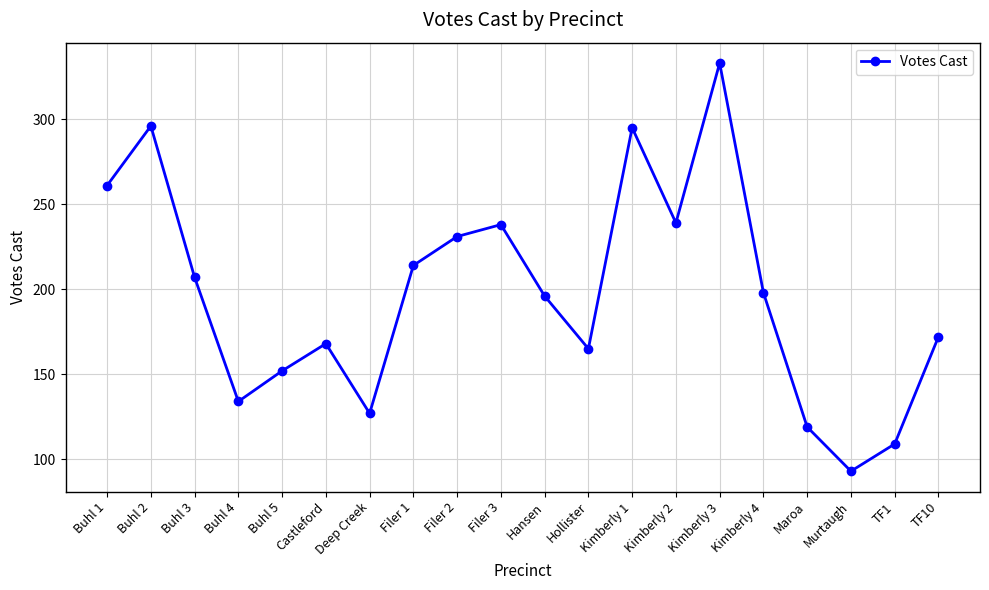

At which label is the value closest to 213?

Filer 1